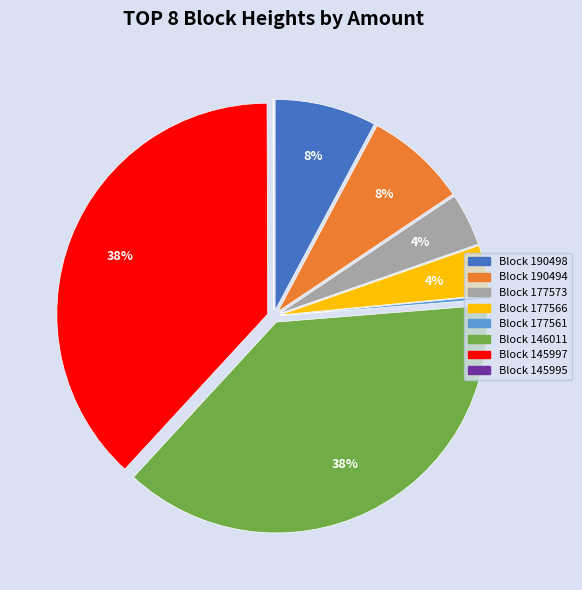

Is there any slice that represents more than half of the pie?

No